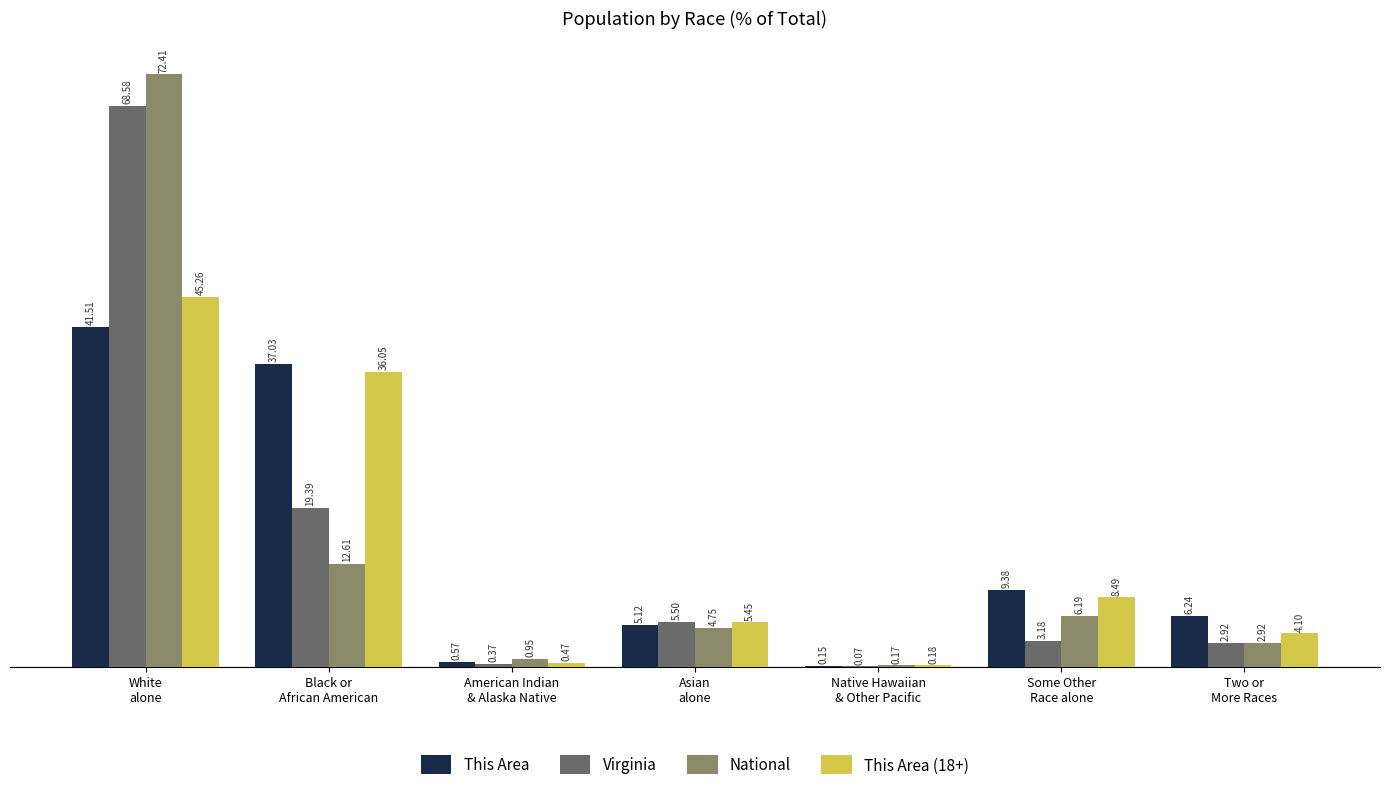

What are all the series names shown in the legend?

This Area, Virginia, National, This Area (18+)